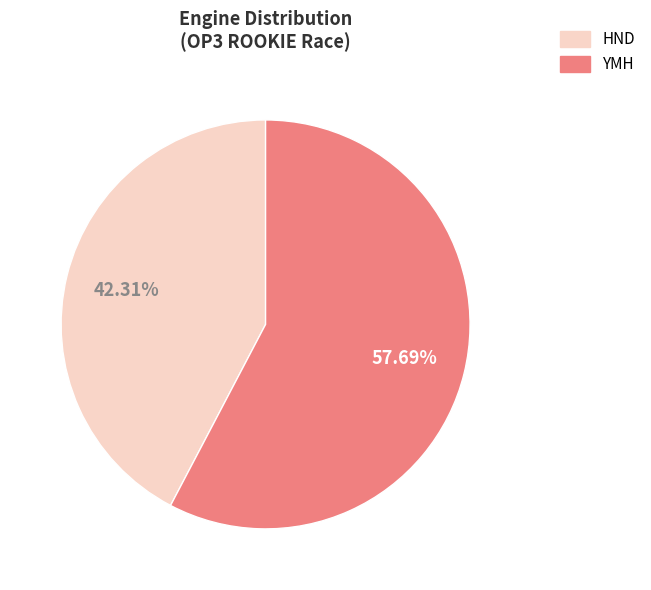

To the nearest percent, what percentage of the pie is YMH?

58%